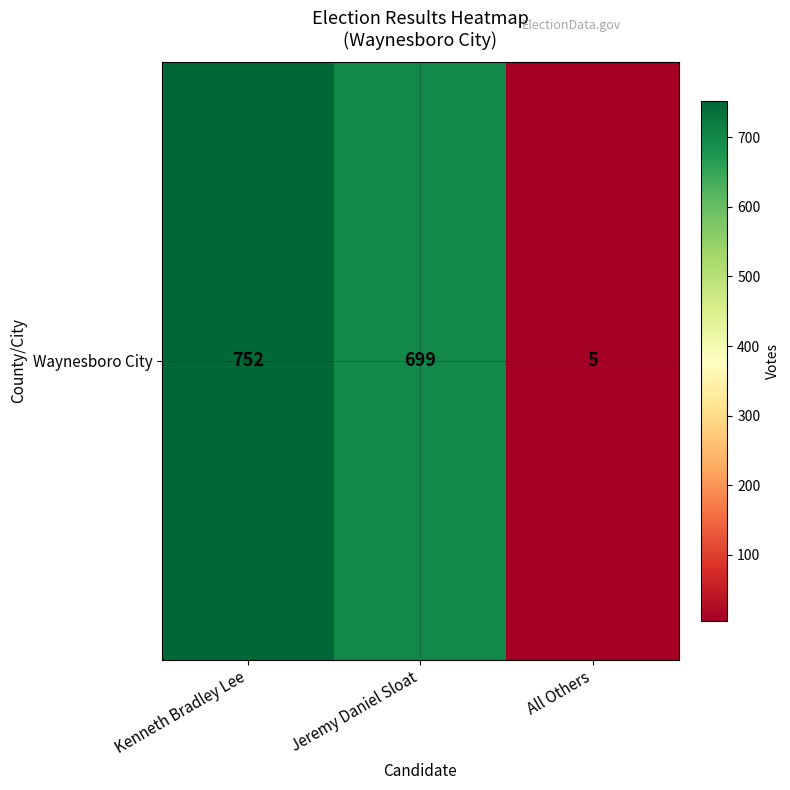

The value at All Others is 5. True or false?

True